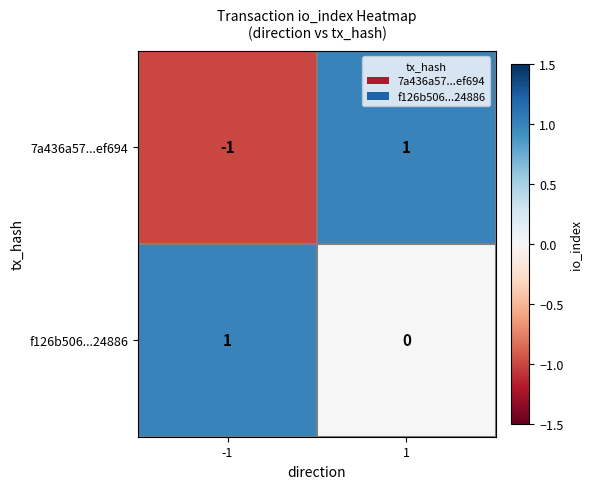

Which series changed the most between -1 and 1?

7a436a57...ef694